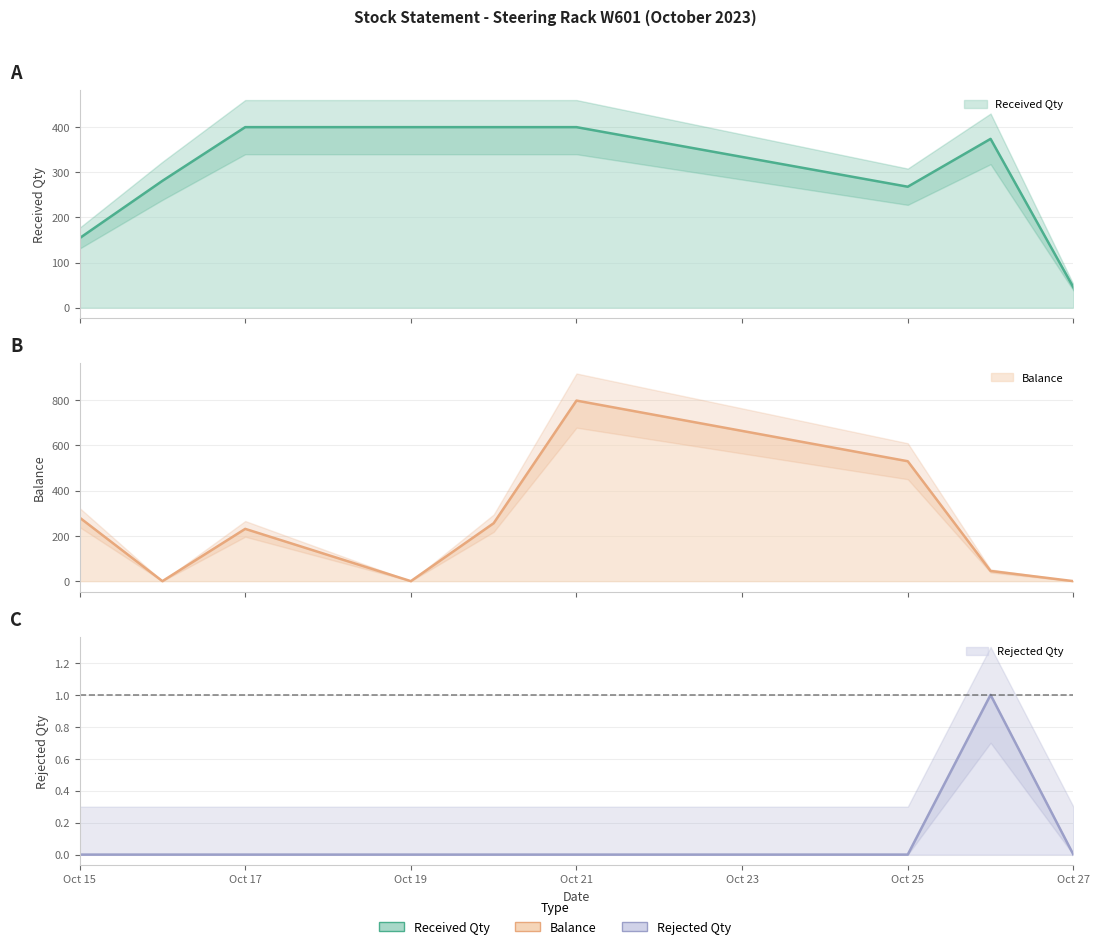

What is the sum of all Rejected Qty values?

1